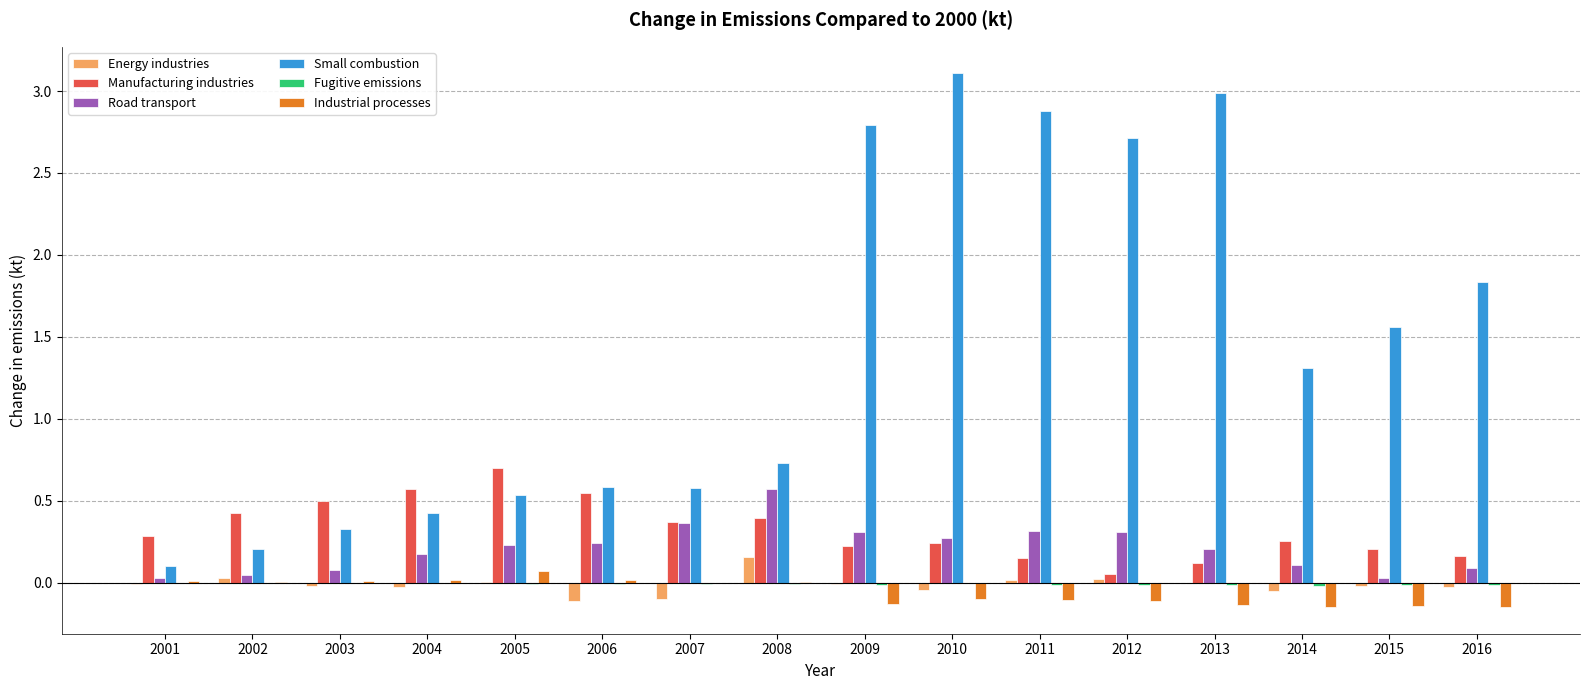

At which label does Small combustion first exceed 1?

2009